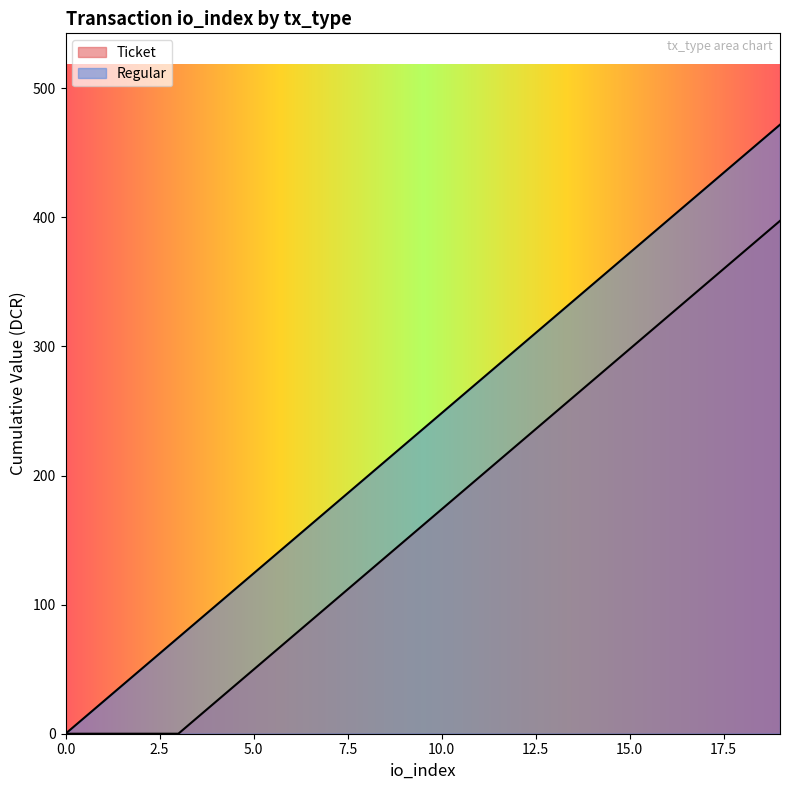

How many values in Ticket are above zero?

16